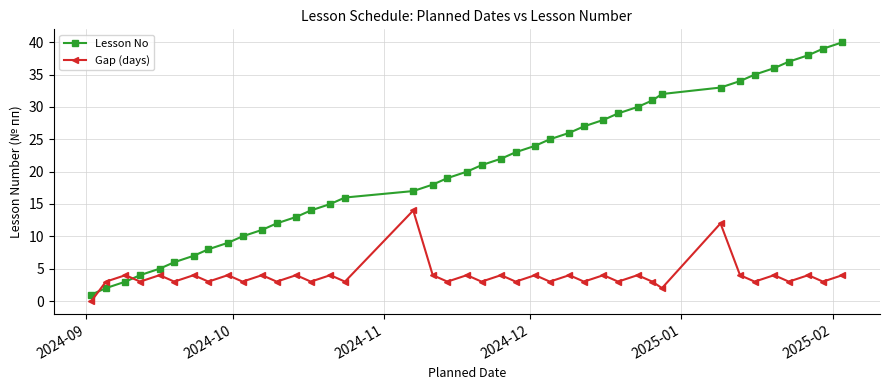

True or false: Gap (days) has more than 2 points higher than both neighbors.

True